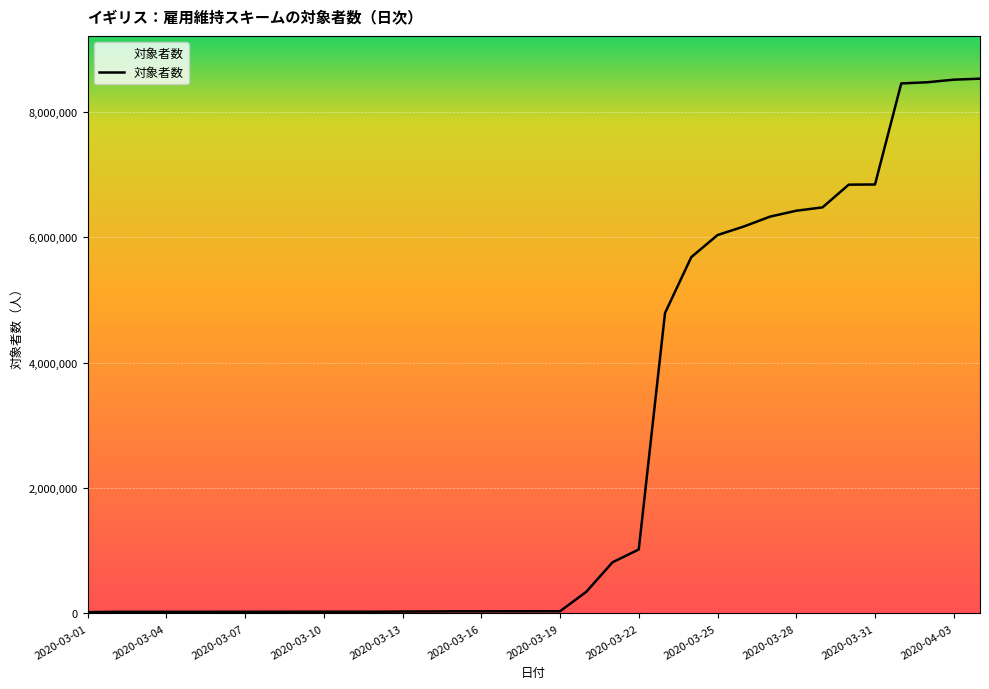

How many categories are shown in the chart?

35